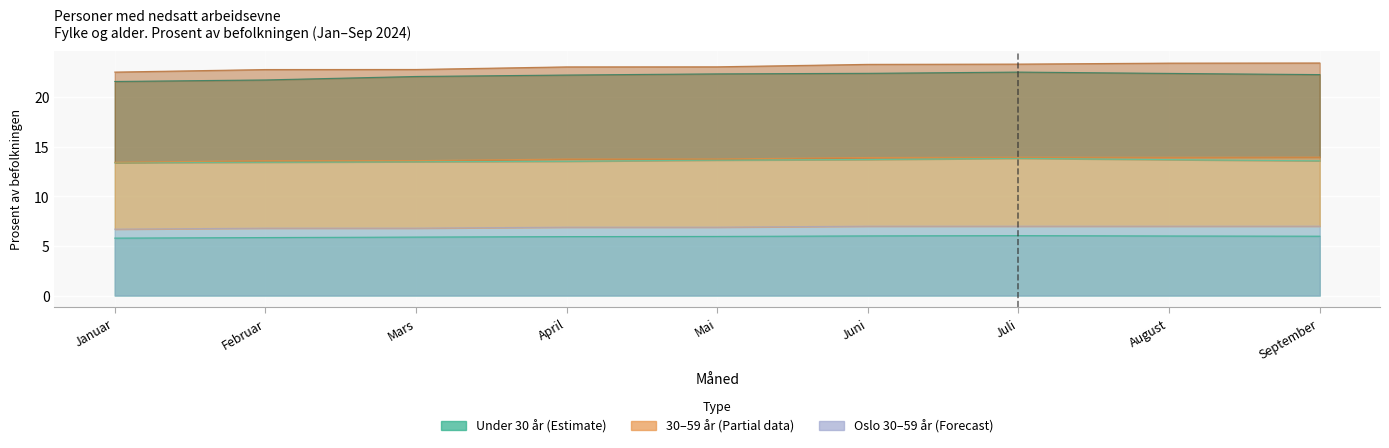

True or false: I alt under 30 år has more than 1 interior local peaks.

False